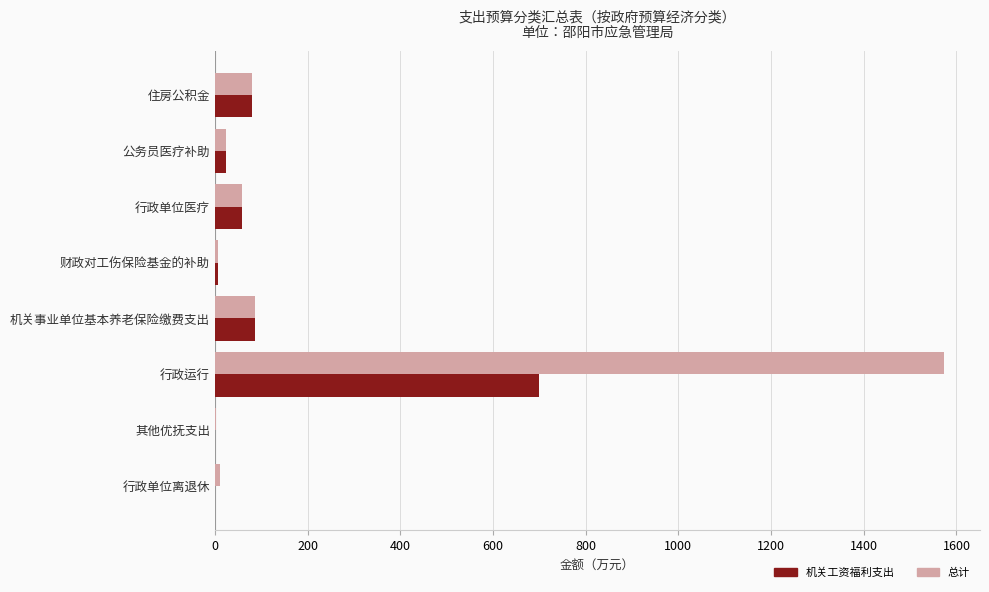

At which category is the sum across all series the highest?

行政运行